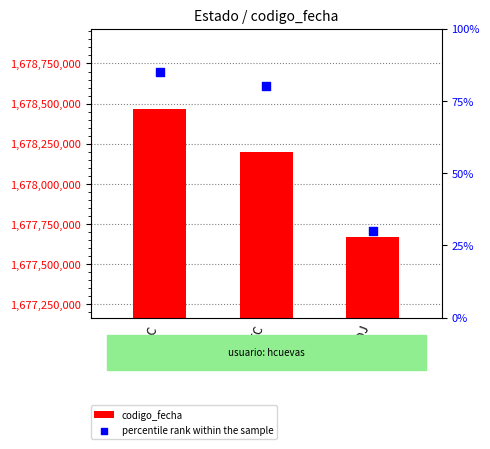

What is the total value across all series at ADJ?

1677665935